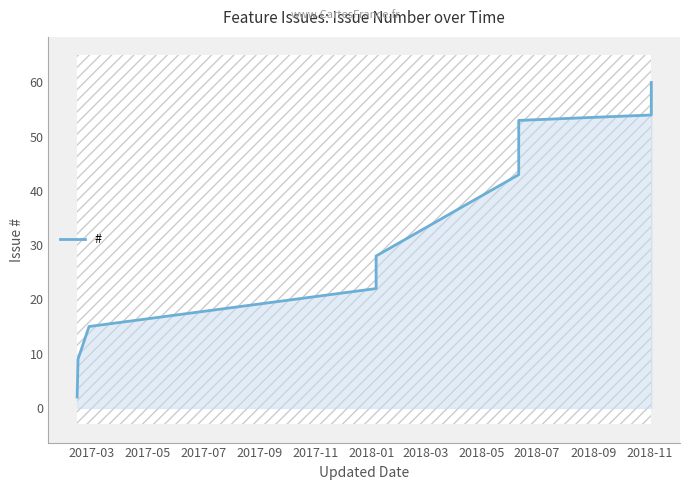

What is the label of the 2nd point from the right?

2018-09